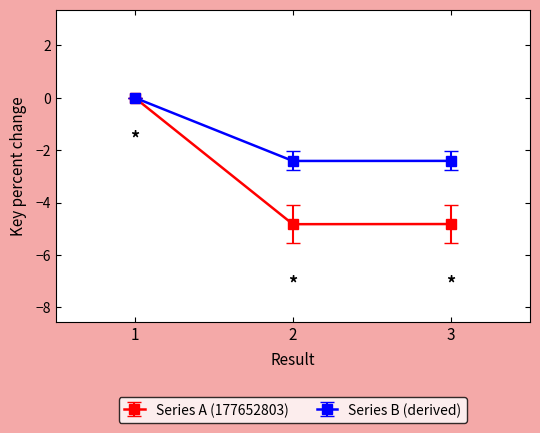

What is the value of the Series B (derived) point at the 2nd from the left?

-2.4